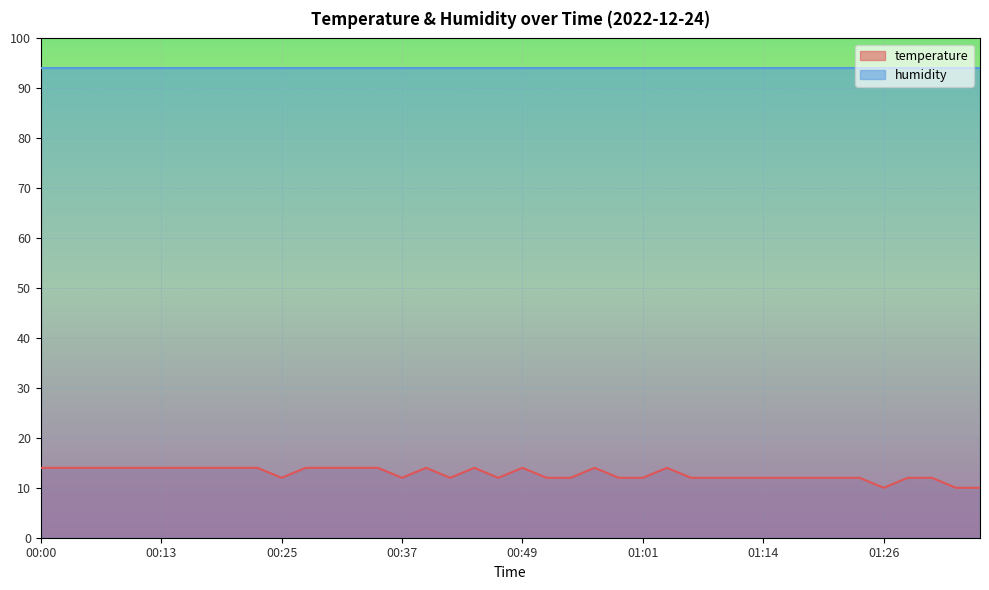

The value at 00:13 is 14.0. True or false?

True